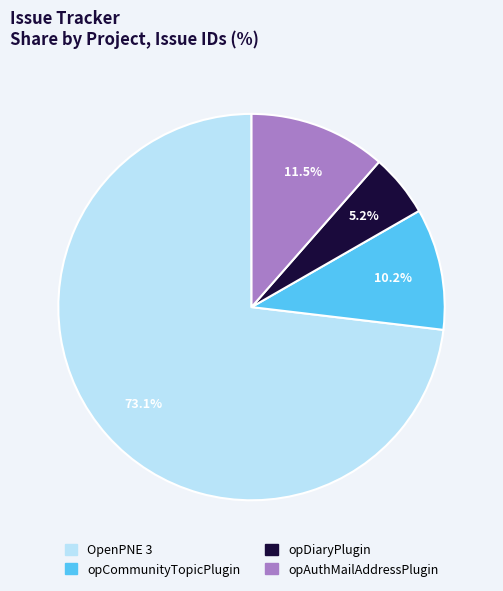

Is there any slice that represents more than half of the pie?

Yes